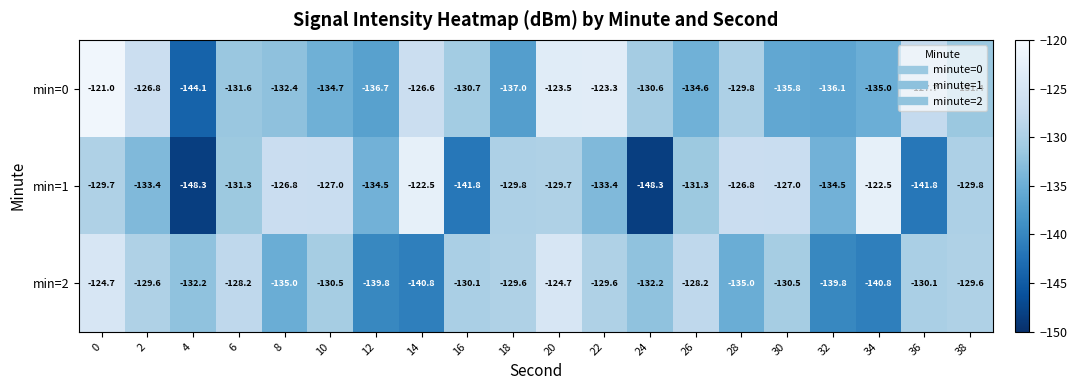

What is the spread (max minus min) of values at 6?

3.4